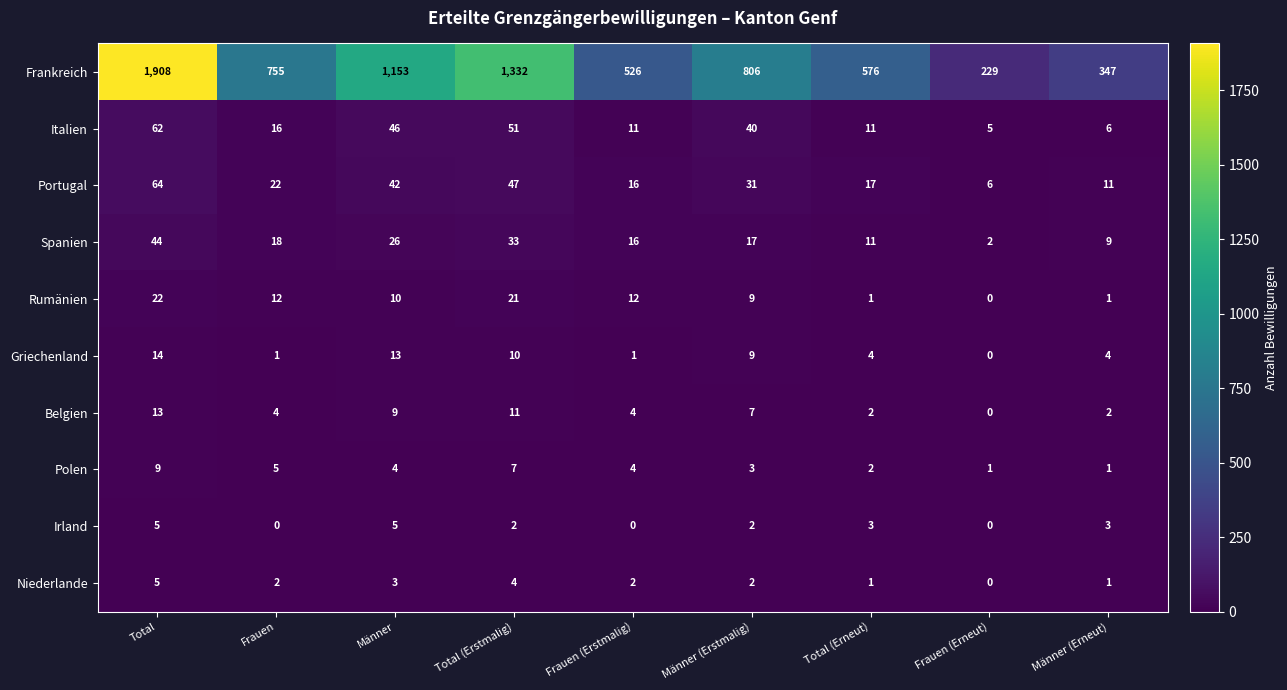

Count the Polen values in the range 2 to 5.

5